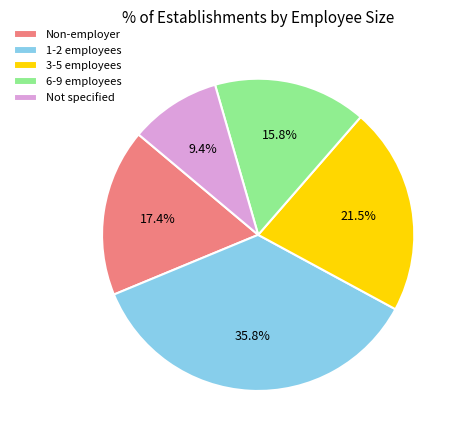

Does Not specified account for over 50% of the chart?

No